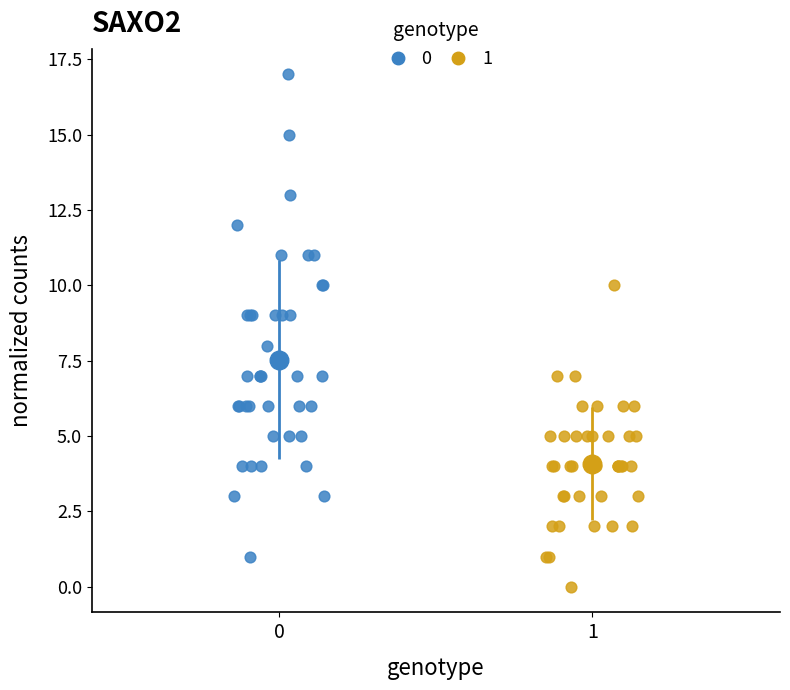

Which series has the widest spread of Y values?

0